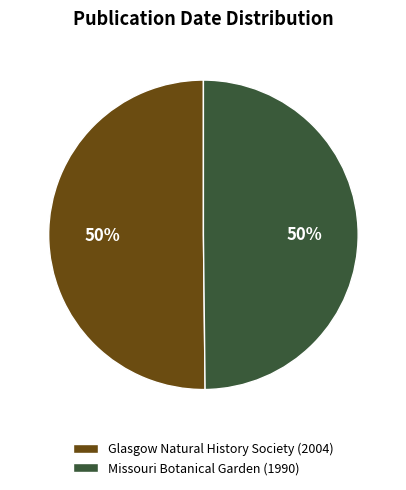

Is the sum of Glasgow Natural History Society (2004) and Missouri Botanical Garden (1990) greater than half?

Yes